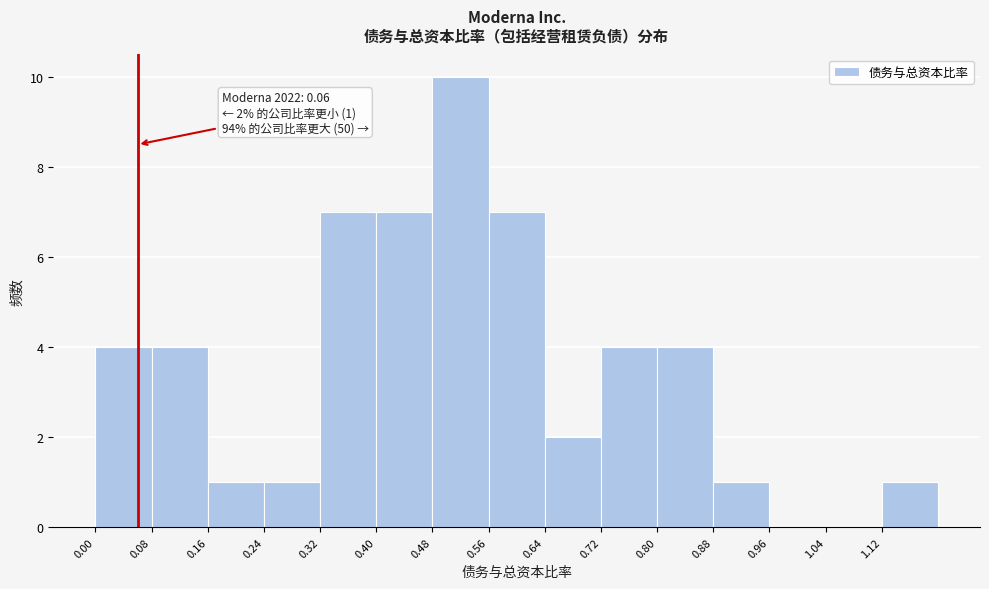

Which range on the x-axis has the tallest bar?

0.48 to 0.56